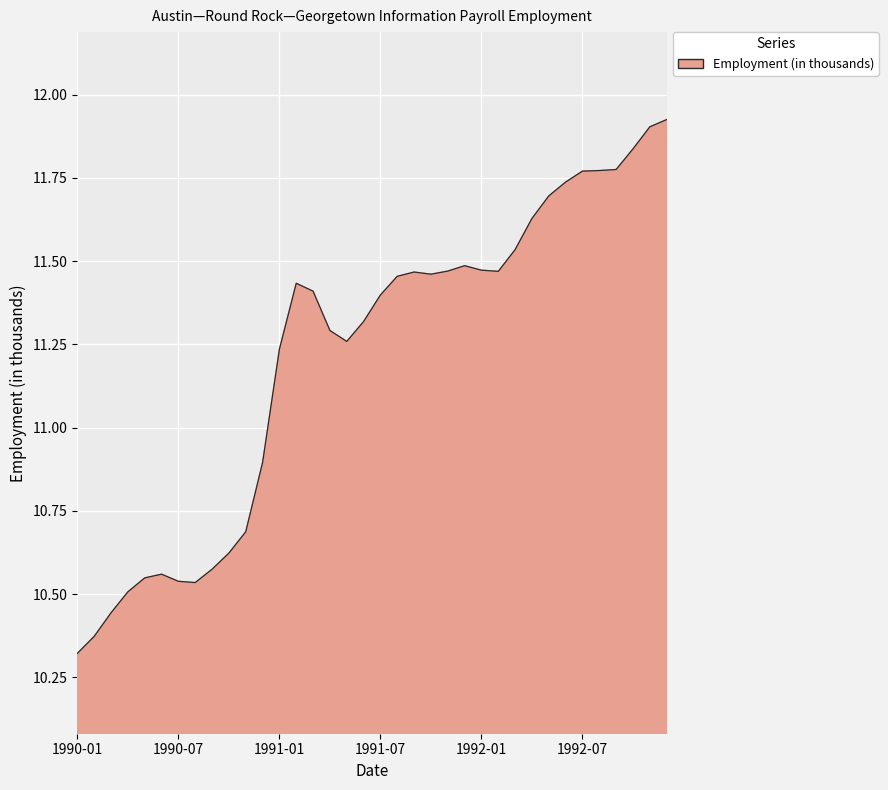

What is the difference between the maximum and minimum values?

1.6